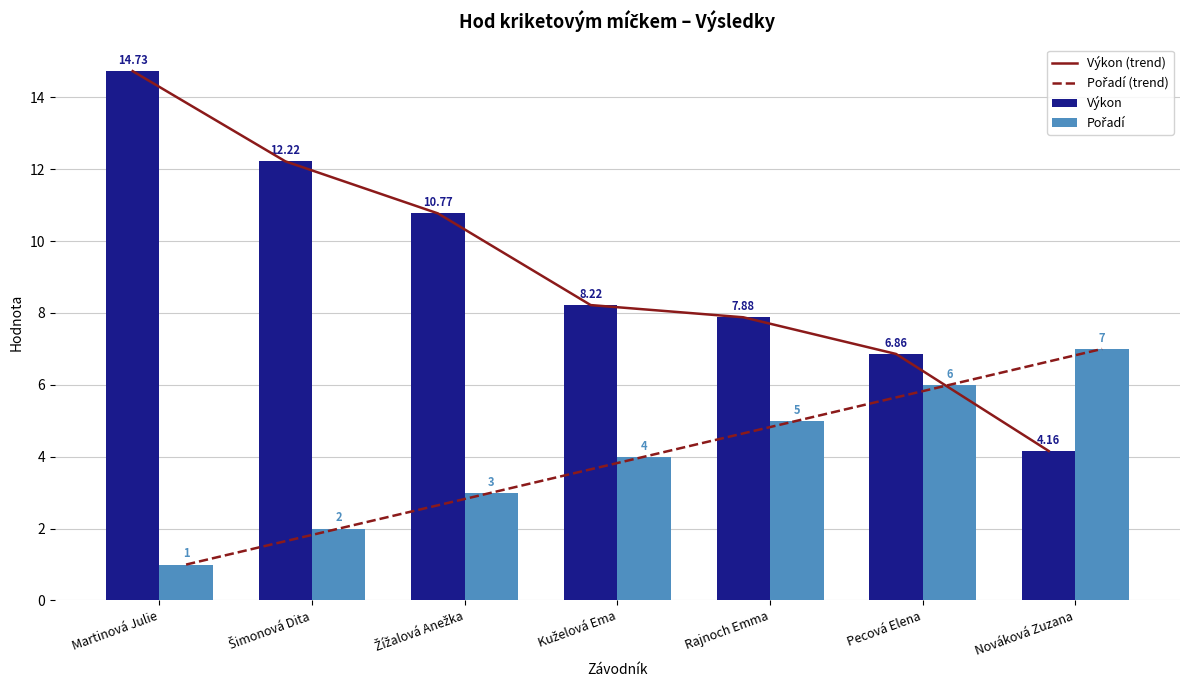

What are all the series names shown in the legend?

Výkon (trend), Pořadí (trend), Výkon, Pořadí